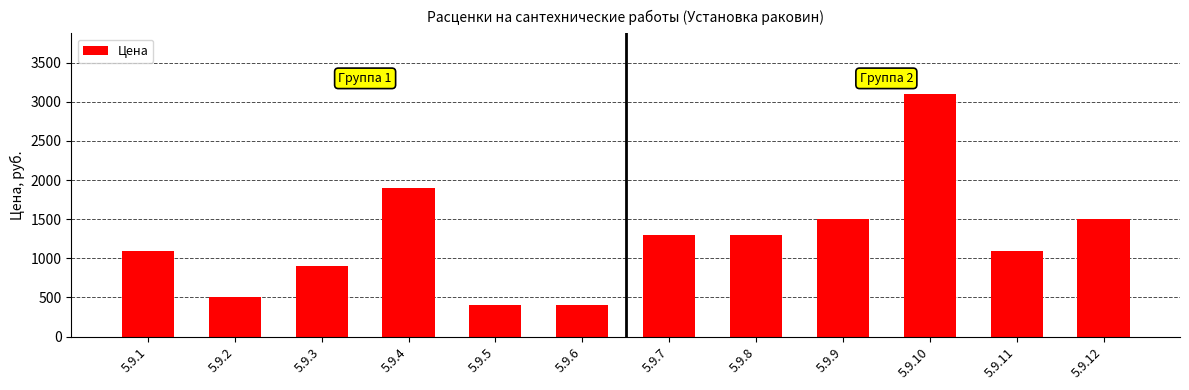

What is the value of the 1st bar from the left?

1100